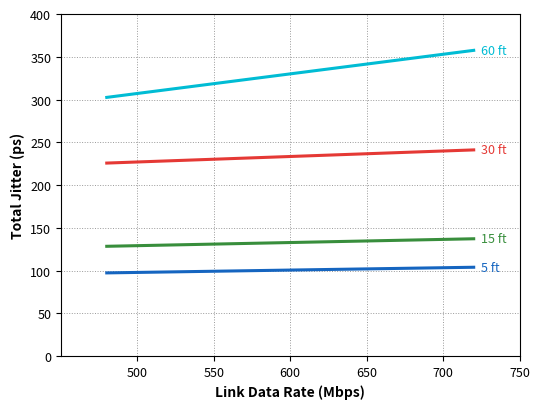

What is the greatest value displayed?

357.5